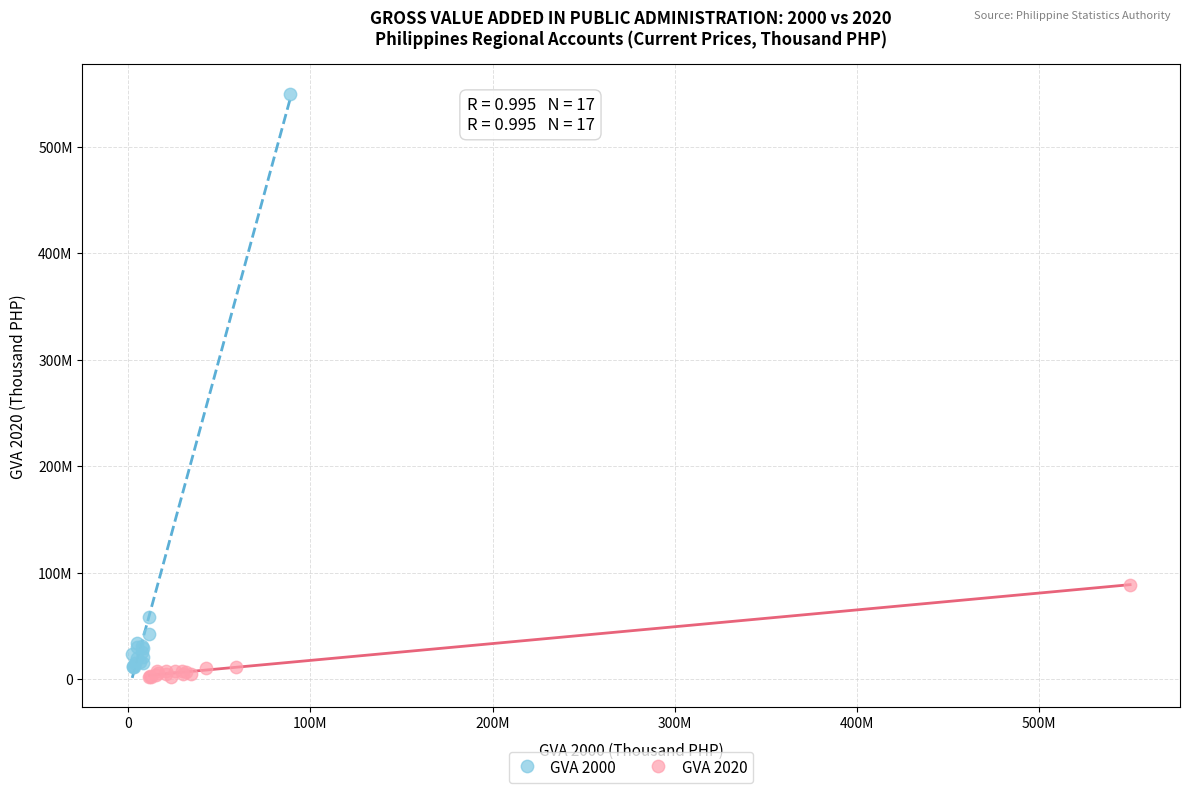

What are all the series names shown in the legend?

GVA 2000, GVA 2020